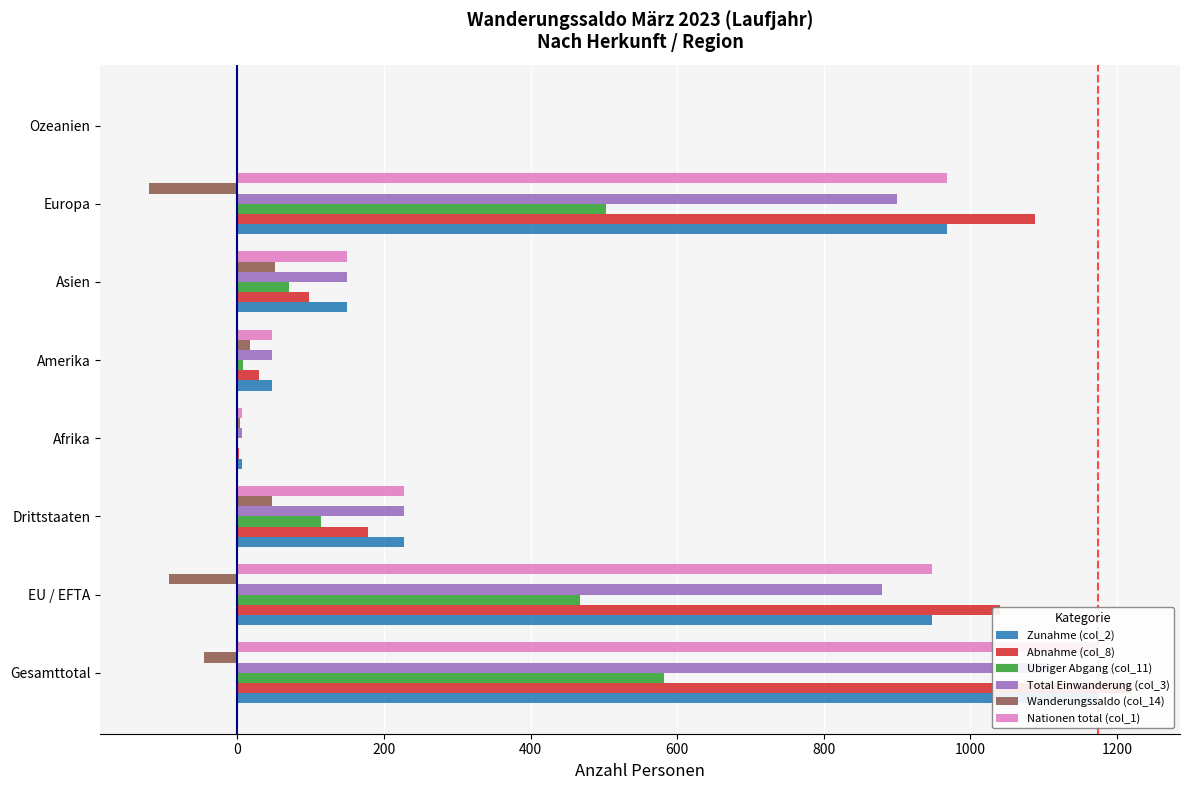

How many groups of bars are there?

8